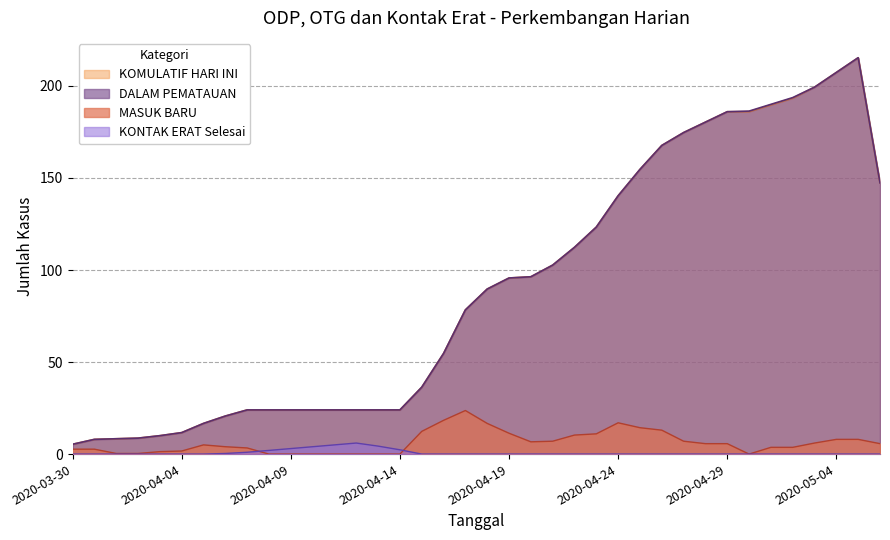

Which category has the lowest value across all series?

2020-03-31